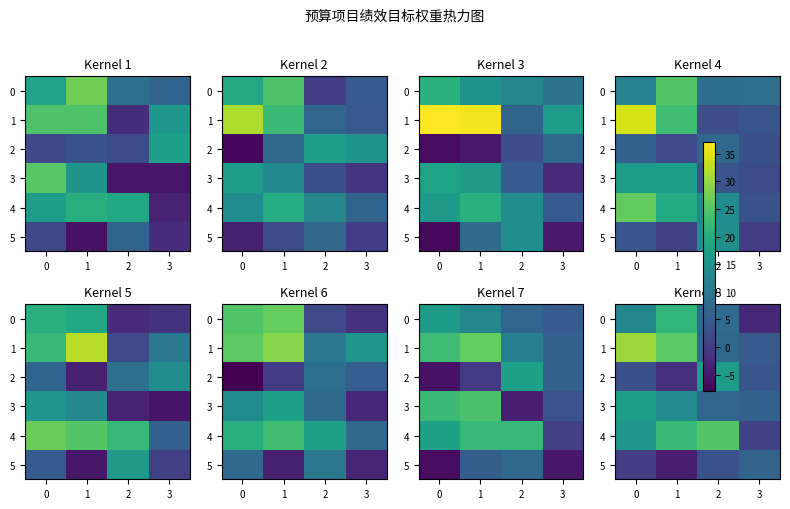

The value of 0 at 1 is 21.5. True or false?

True